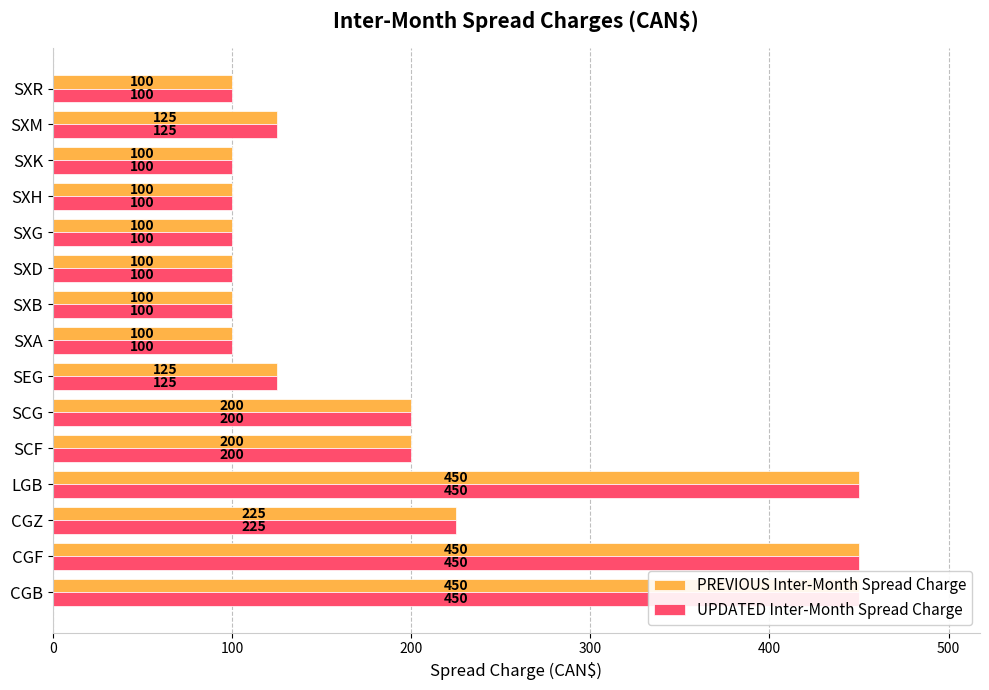

Reading right to left, transcribe all the data shown in this chart.

PREVIOUS Inter-Month Spread Charge: 100	125	100	100	100	100	100	100	125	200	200	450	225	450	450
UPDATED Inter-Month Spread Charge: 100	125	100	100	100	100	100	100	125	200	200	450	225	450	450